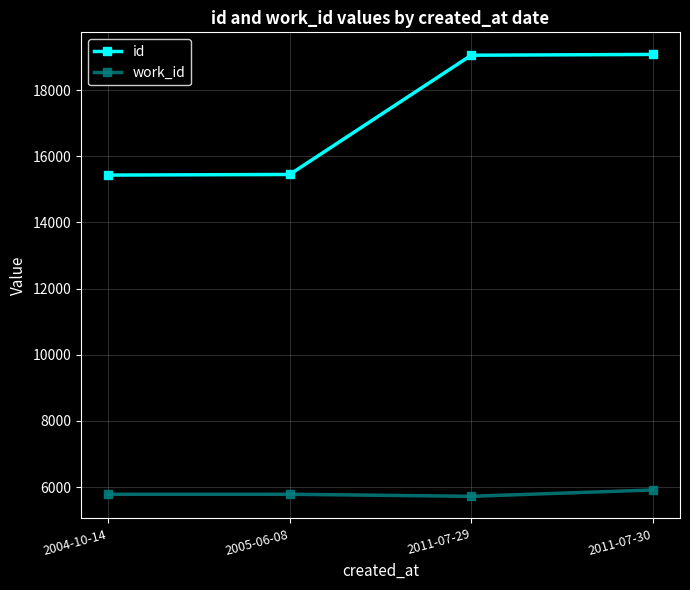

Which series changed the most between 2005-06-08 and 2011-07-29?

id